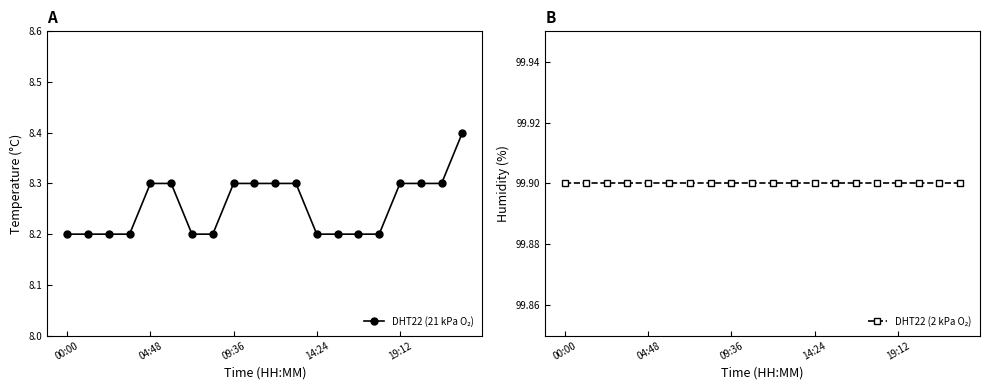

What is the average value of the DHT22 (2 kPa O₂) series?

99.9